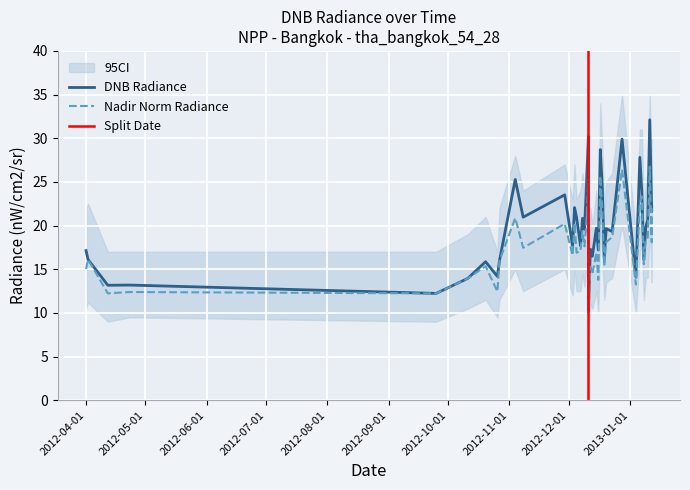

What is the maximum value shown in the chart?

32.1